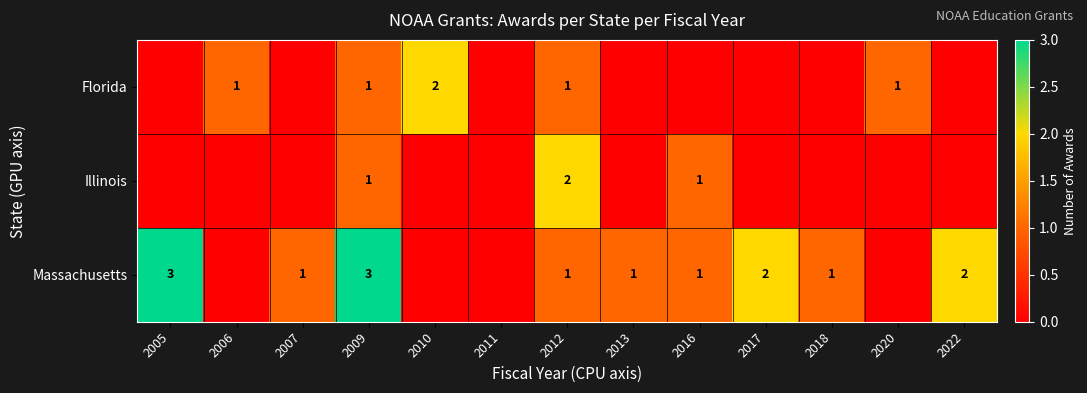

Is it true that Florida equals 1 at 2012?

True